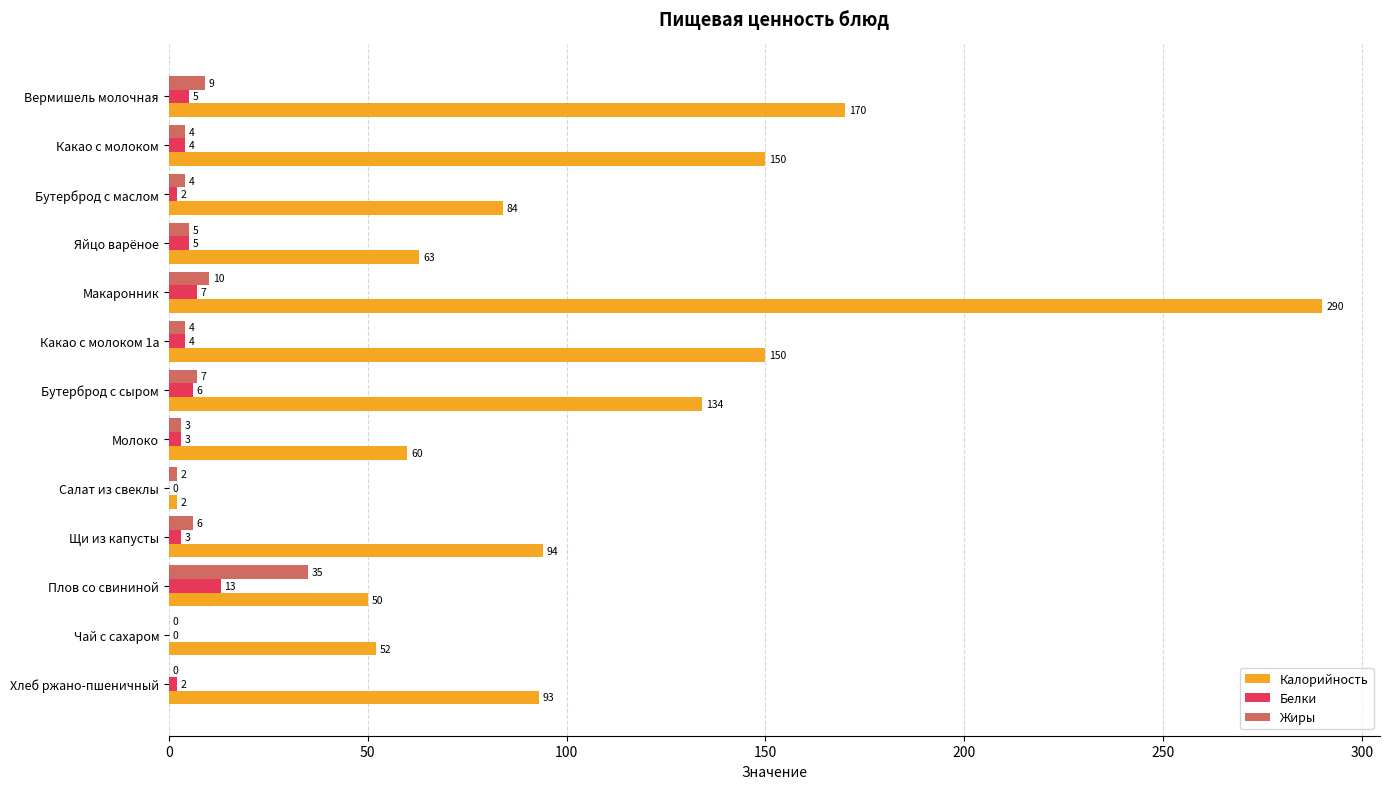

Which series changed the most between Яйцо варёное and Плов со свининой?

Жиры